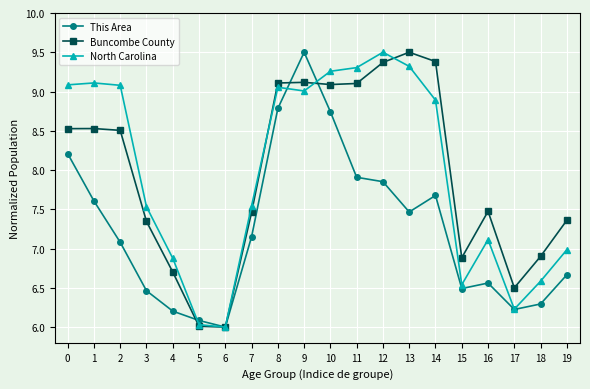

True or false: This Area has more than 1 interior local peaks.

True